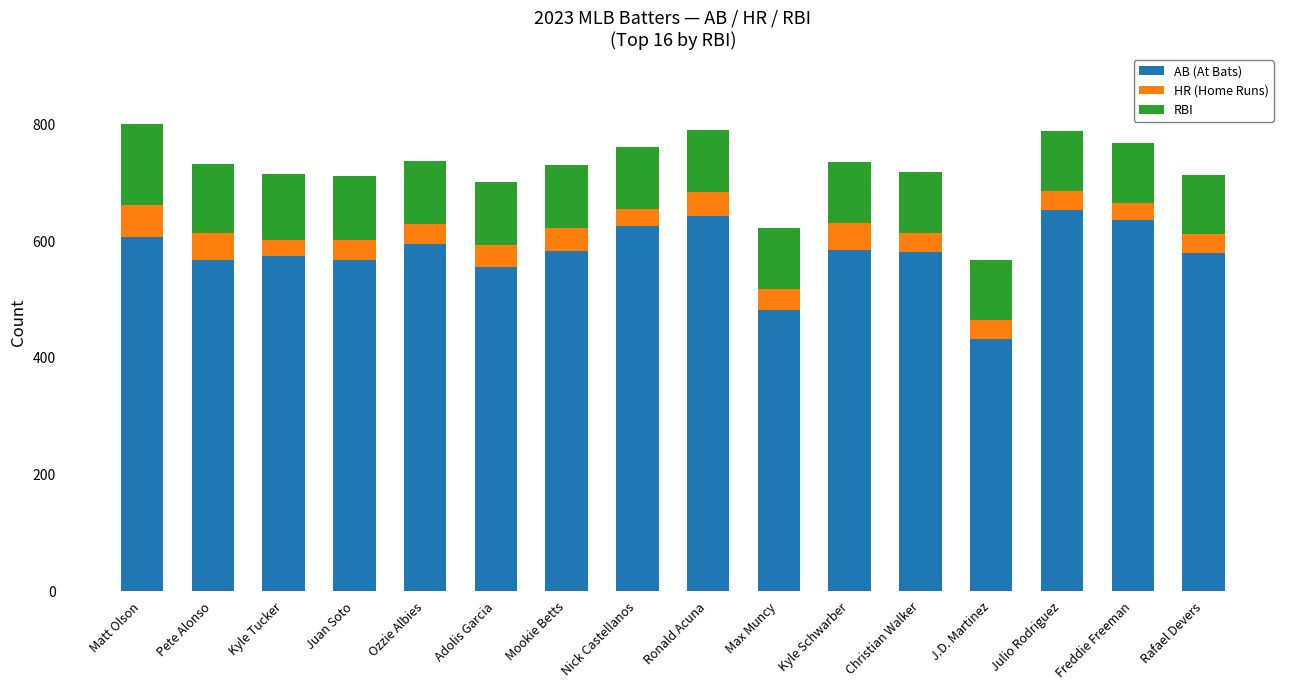

What is the total value across all series at Max Muncy?

623